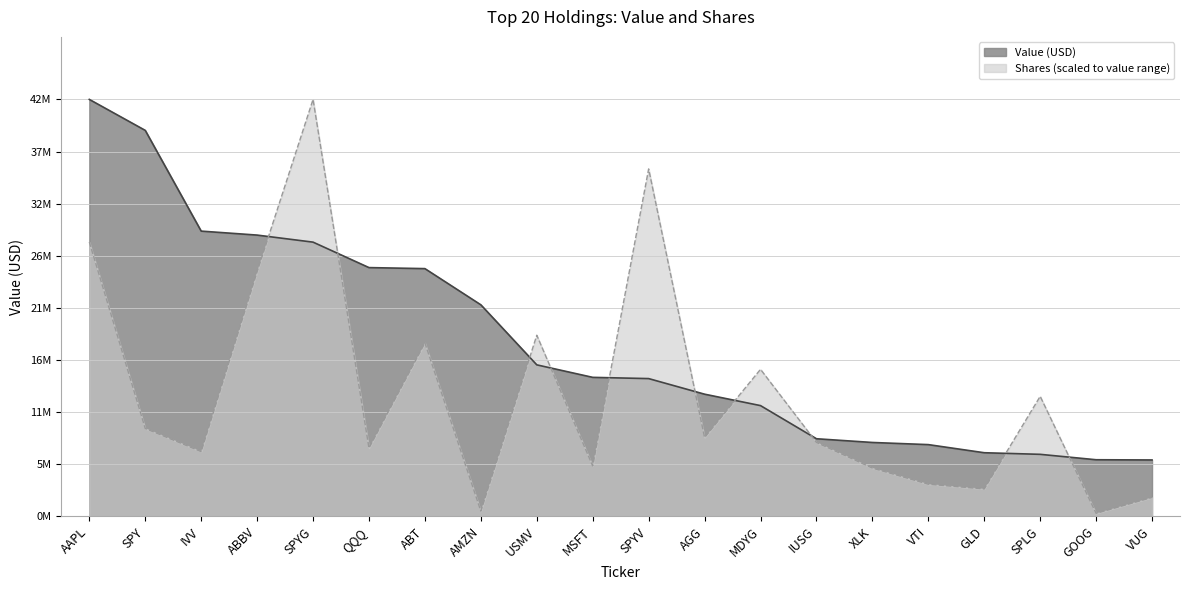

What is the spread (max minus min) of values at AGG?

4381686.5